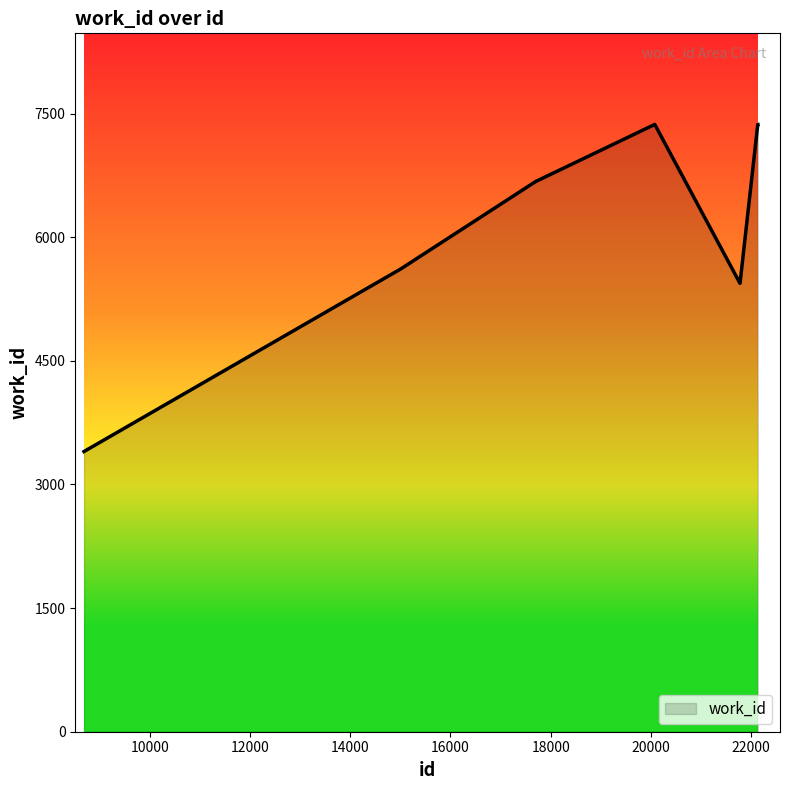

Reading left to right, transcribe all the data shown in this chart.

3400	5613	5613	6676	7369	7369	5441	5441	7369	7369